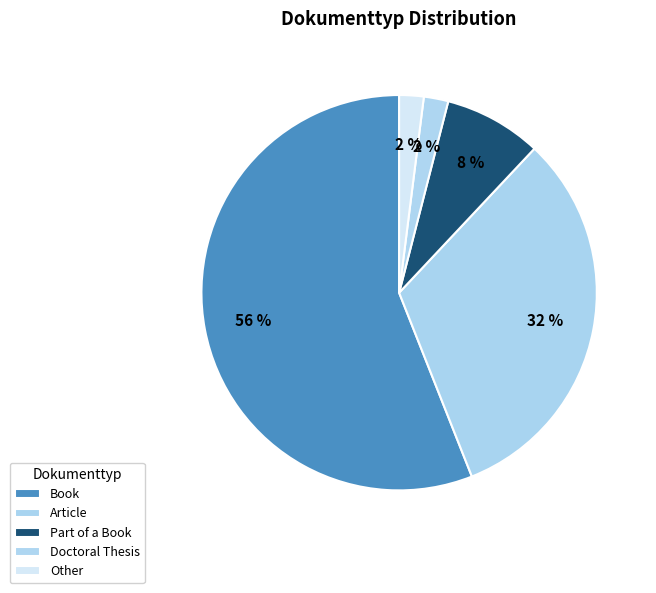

Which slice represents more than half of the pie?

Book